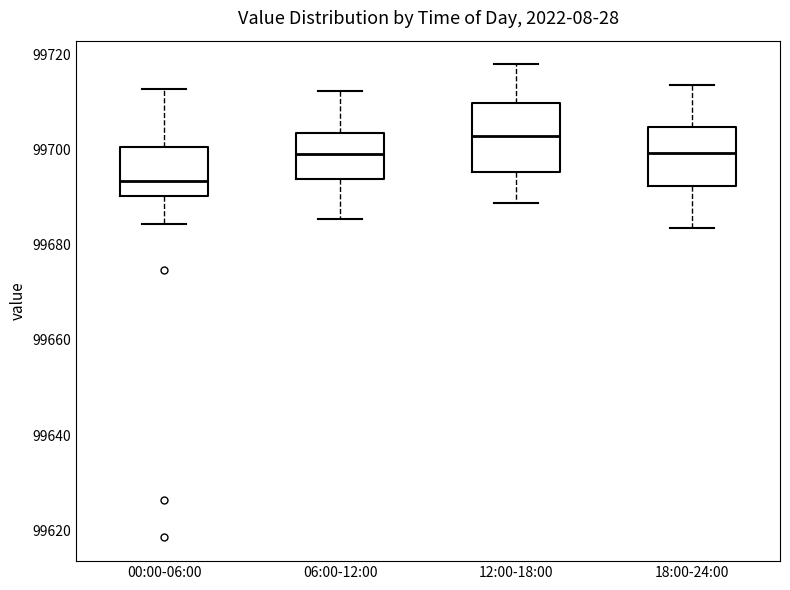

Where does the median line of the box for 12:00-18:00 sit on the y-axis? The values are not printed on the chart, so give them approximately, as read against the axis.

99702